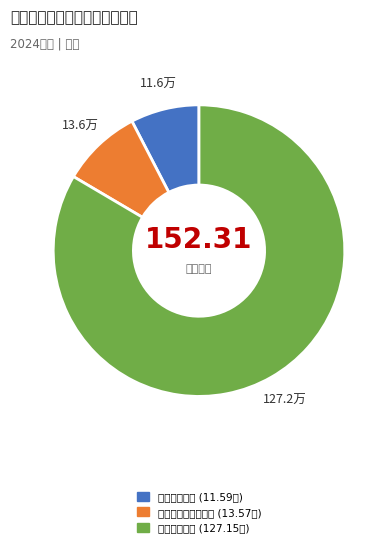

Rank the categories by value from lowest to highest.

科学技术支出, 社会保障和就业支出, 节能环保支出